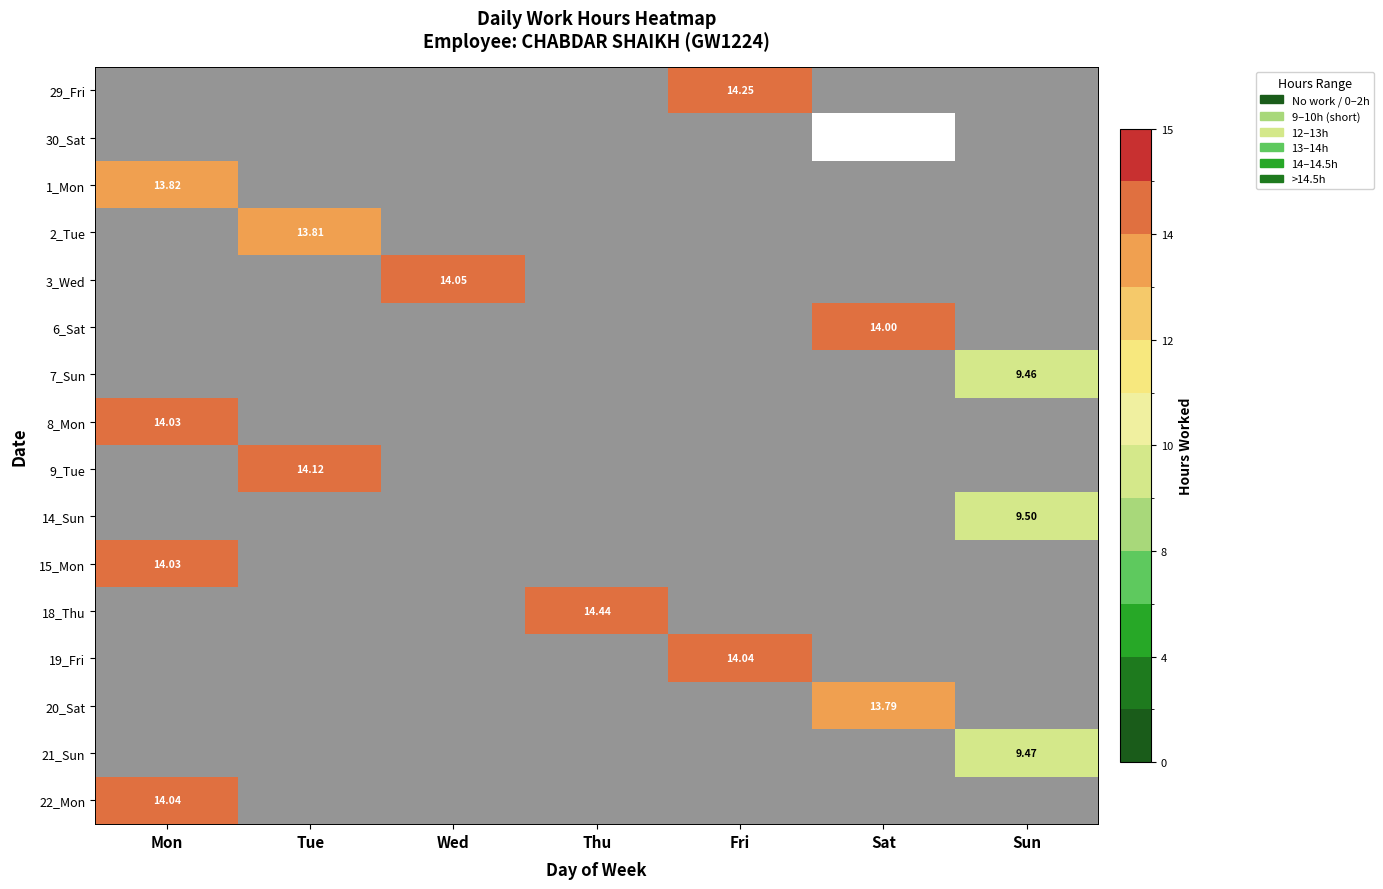

The value of 29_Fri at Sat is -5.6. True or false?

False